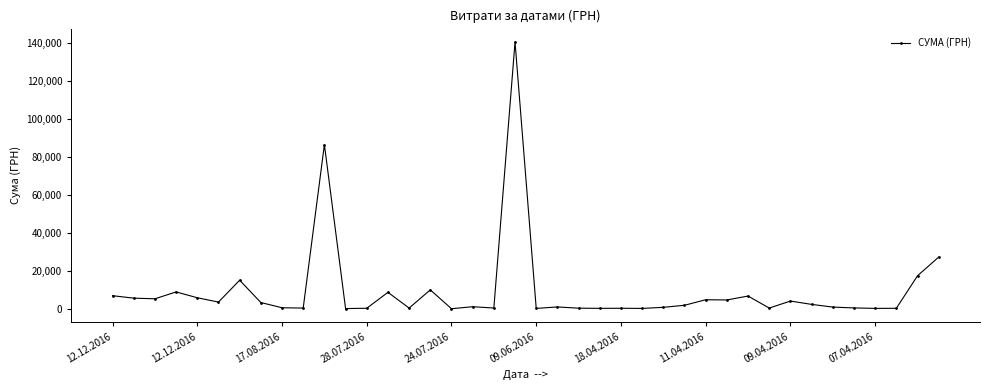

What is the difference between the second highest and second lowest values?

86491.5